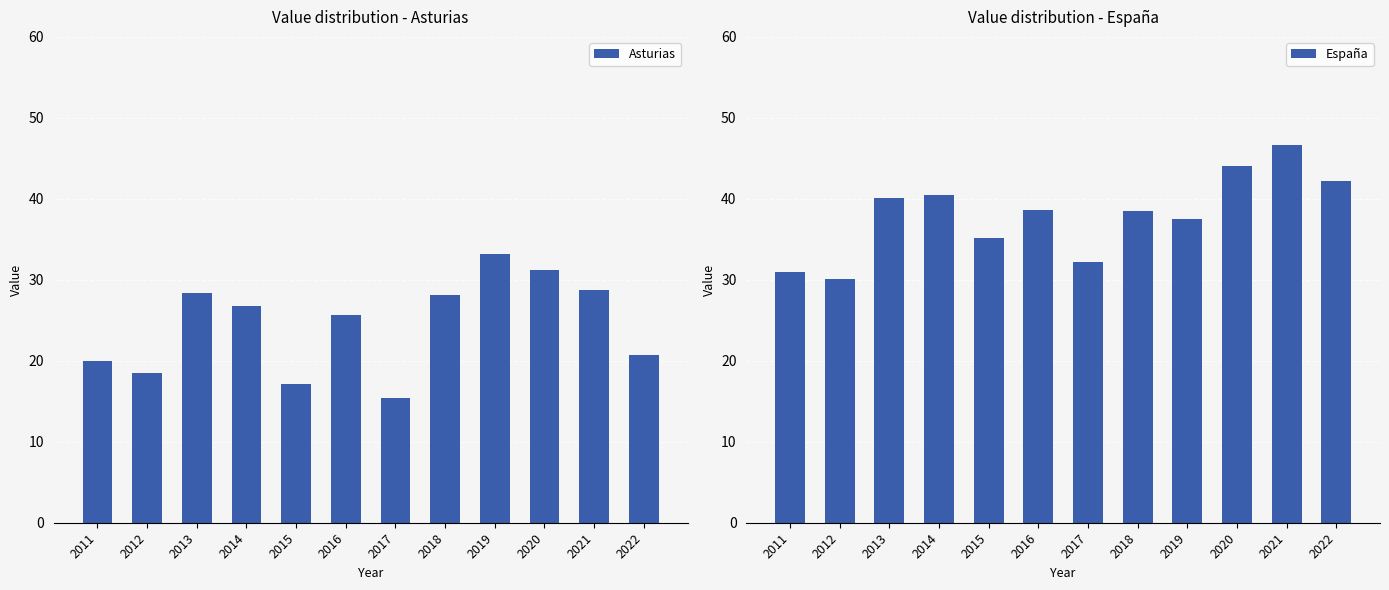

The Asturias series shows 7.2 at 2011. True or false?

False